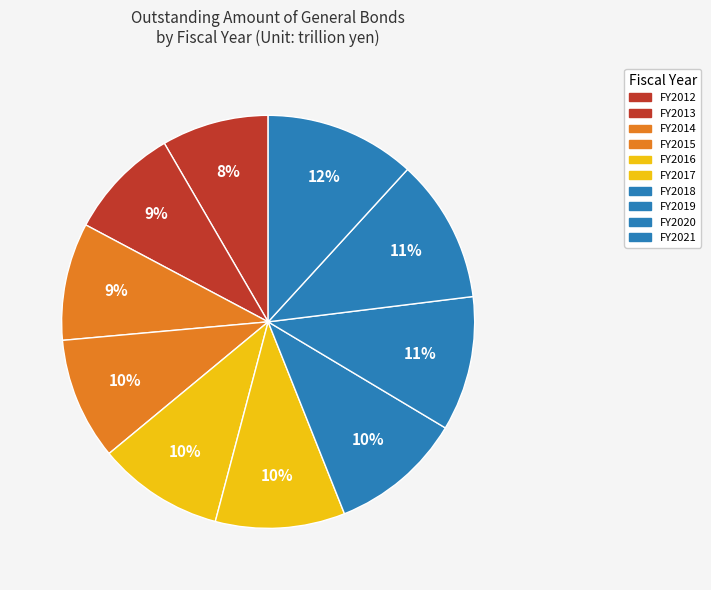

What percentage is the FY2015 slice, to the nearest percent?

10%